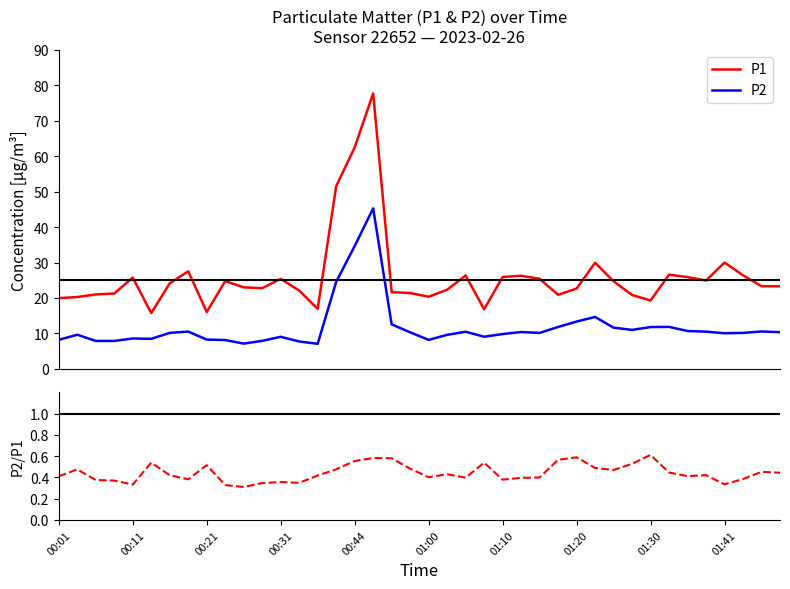

What position from the left is 00:28?

12